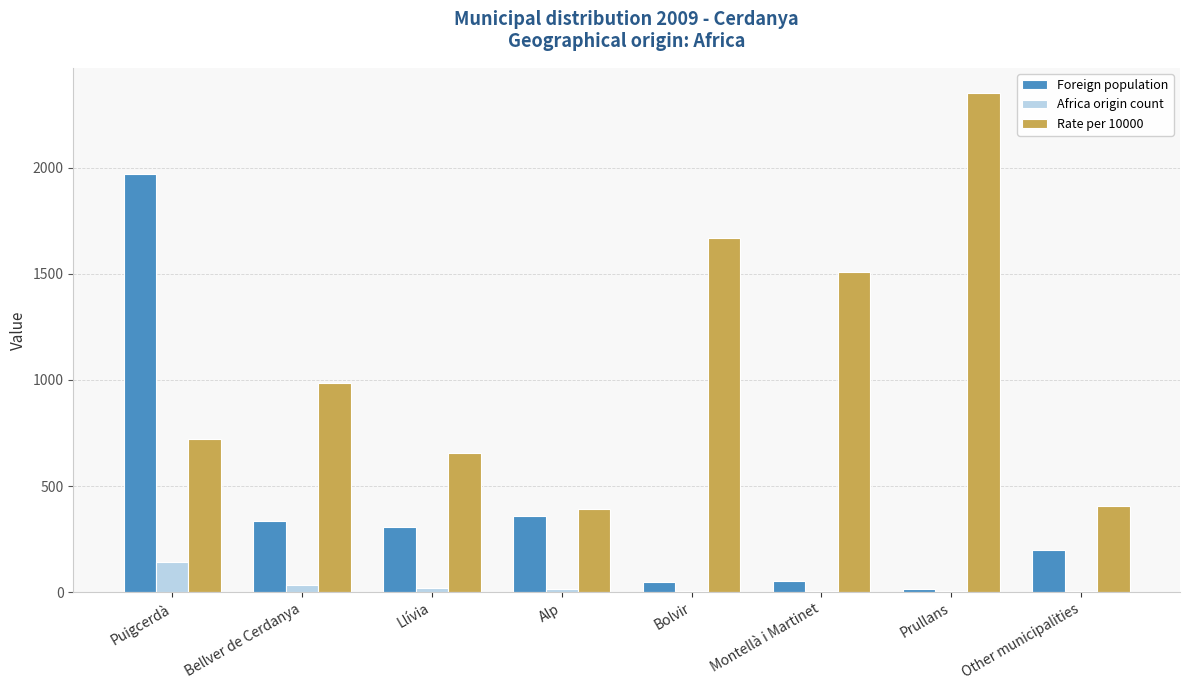

Which series has the largest total across all categories?

Rate per 10000